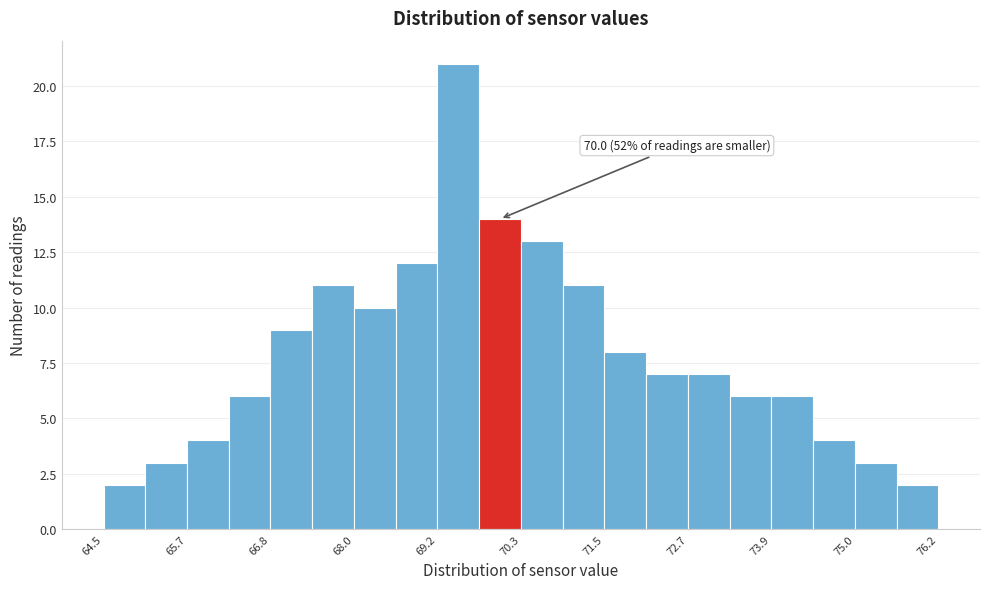

Read against the x-axis, roughly where is the centre of the tallest bar?

69.4